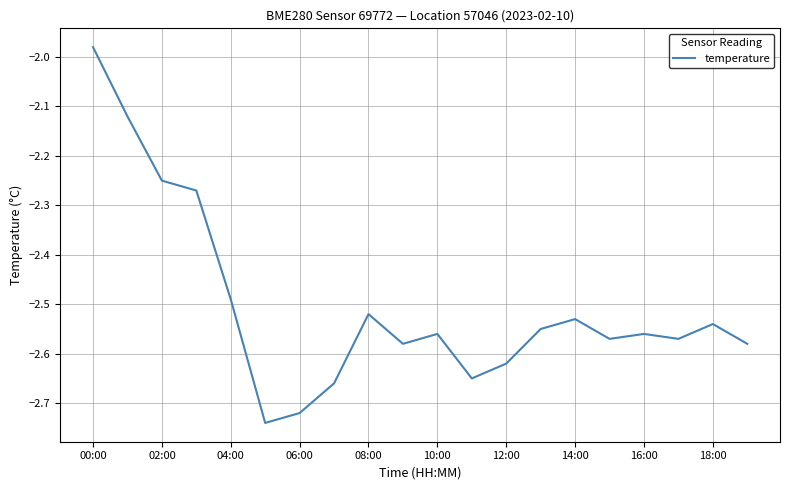

How many lines are shown in the chart?

1